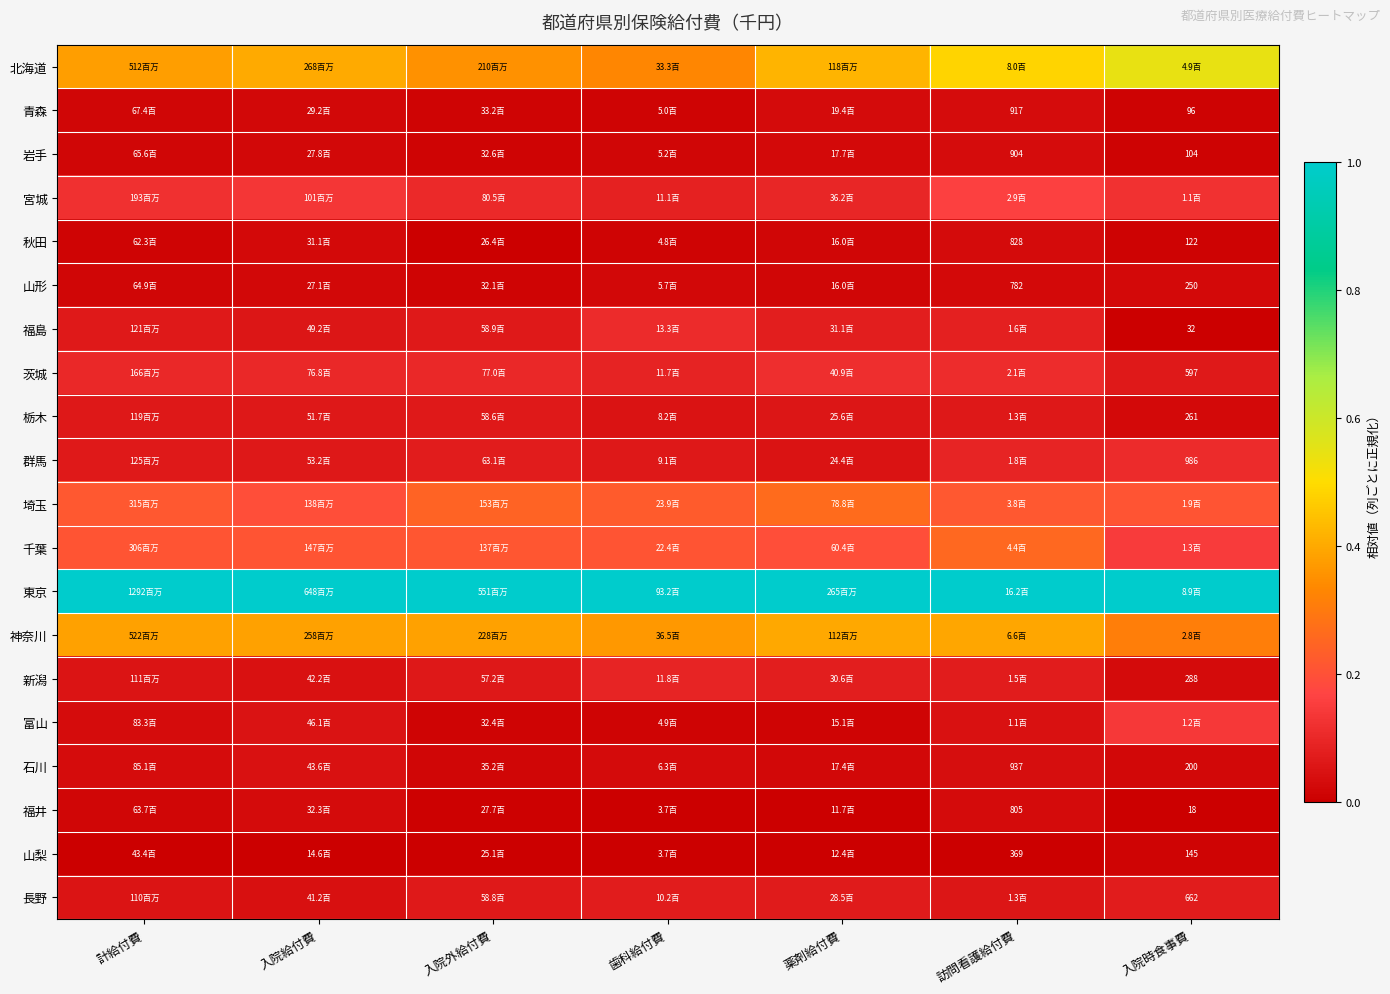

Count the number of data series in this chart.

20